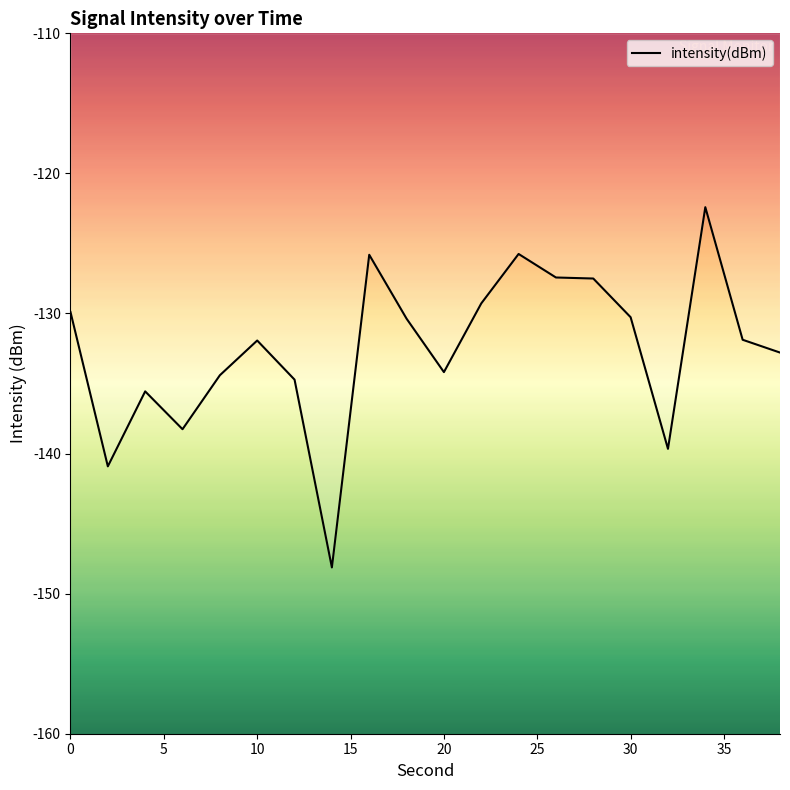

What is the minimum value shown in the chart?

-148.1